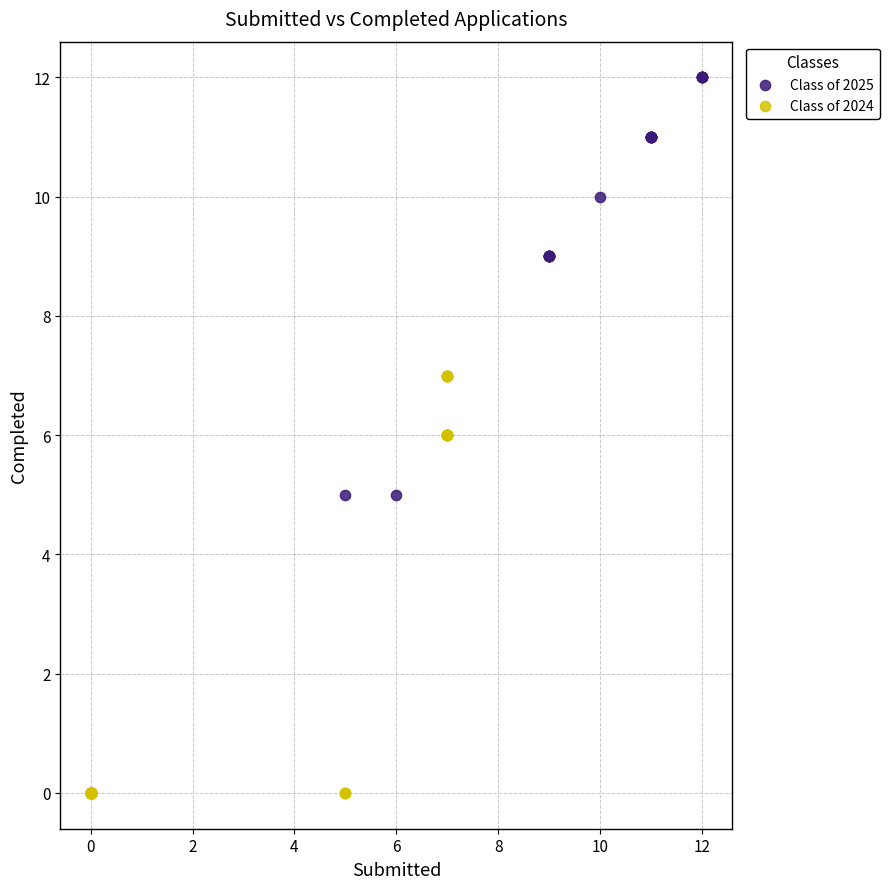

Which series has the widest spread of Y values?

Class of 2025